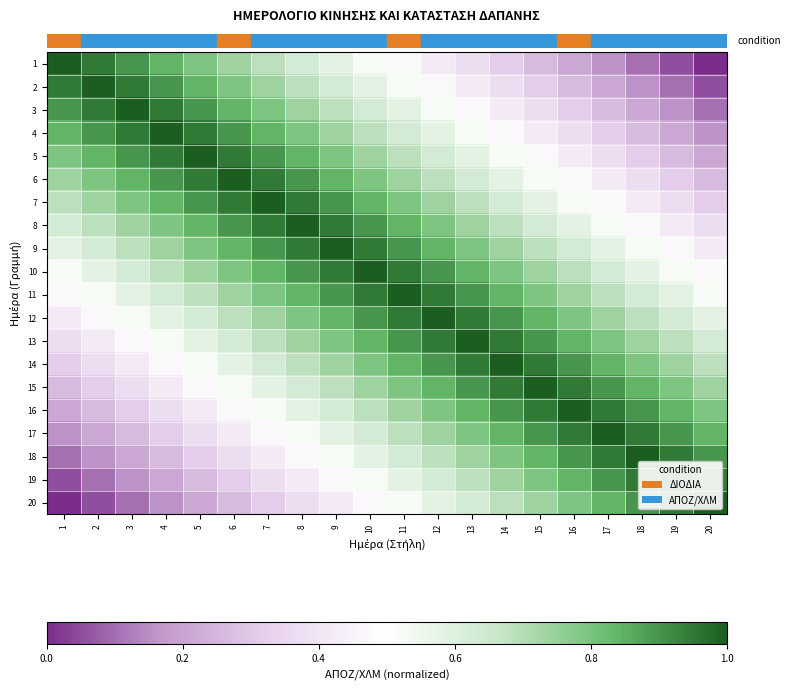

At which category is the sum across all series the highest?

10